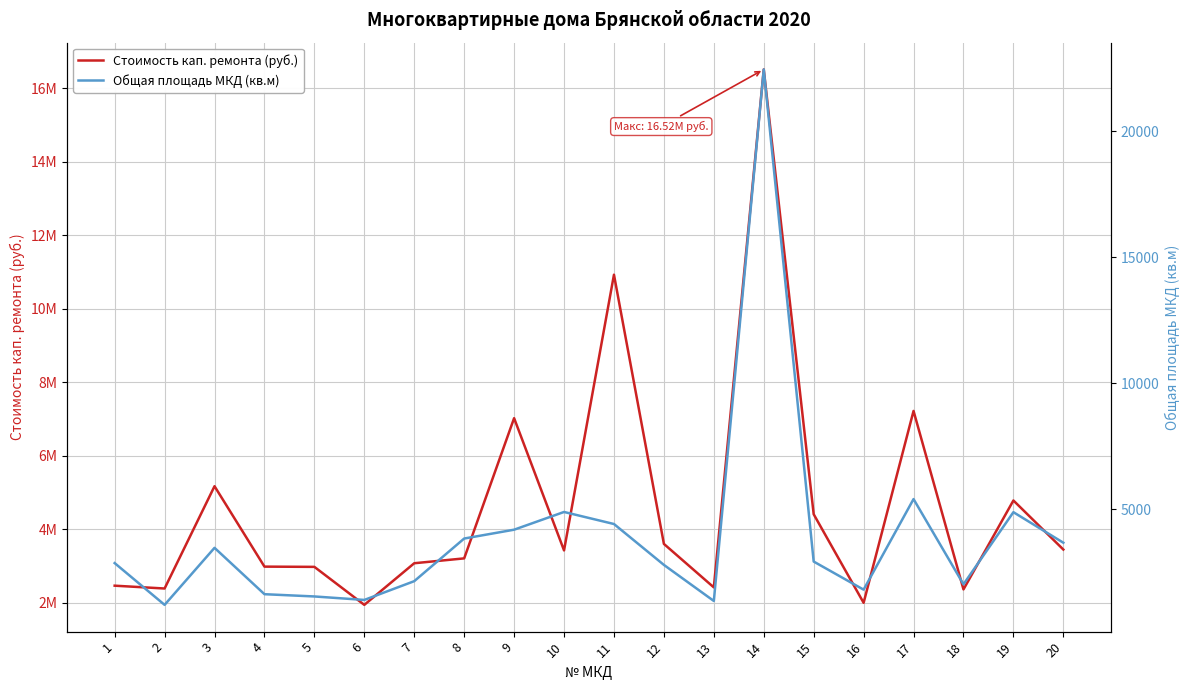

True or false: Общая площадь МКД (кв.м) has more than 0 points higher than both neighbors.

True